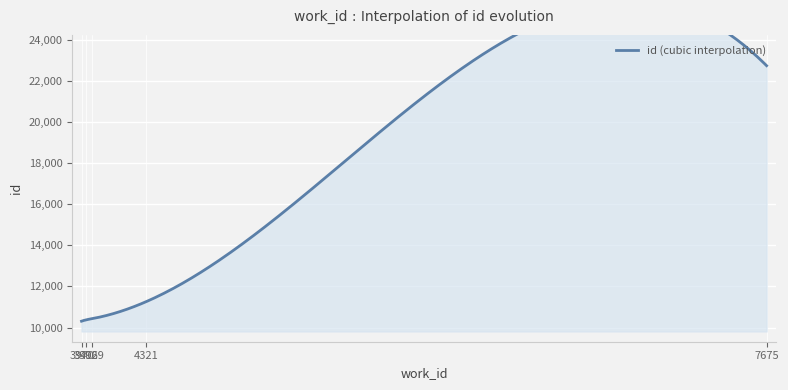

True or false: the data has more than 1 interior local peaks.

False